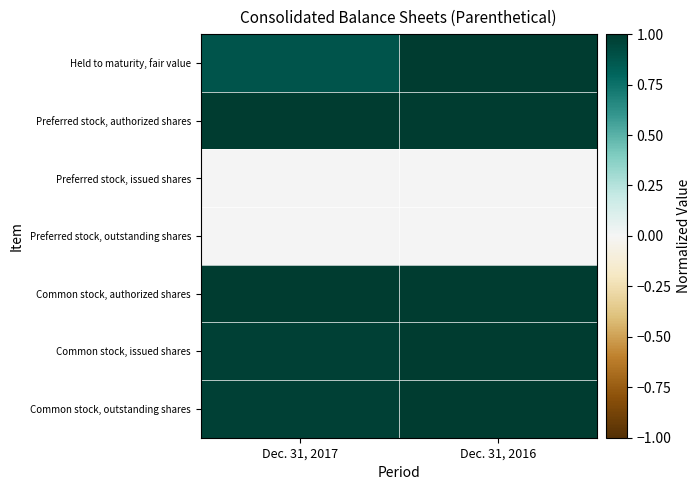

Which series has the largest range (max minus min)?

Held to maturity, fair value